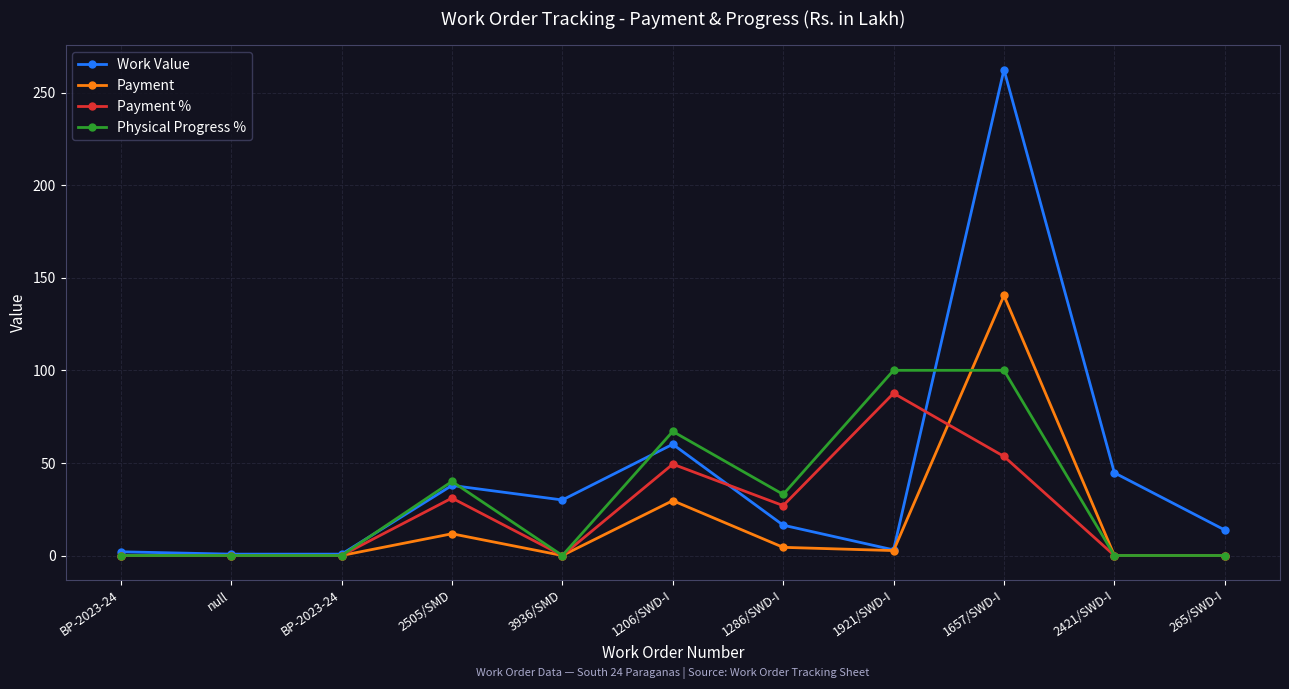

How many values in the Payment % series exceed 0?

5